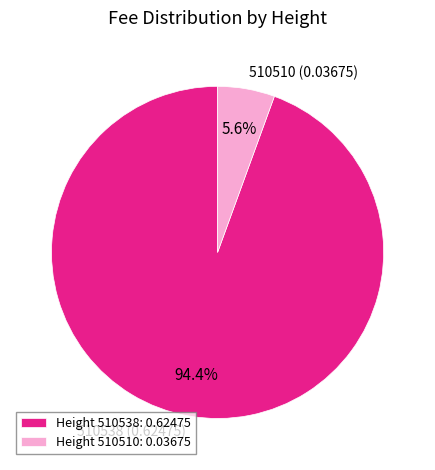

Which has a higher value, Height 510510: 0.03675 or Height 510538: 0.62475?

Height 510538: 0.62475